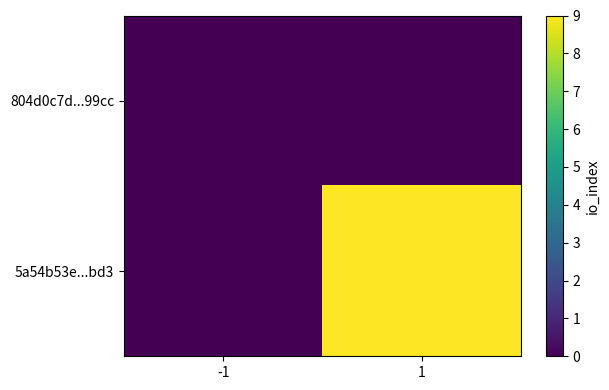

How many data points does each series have?

2